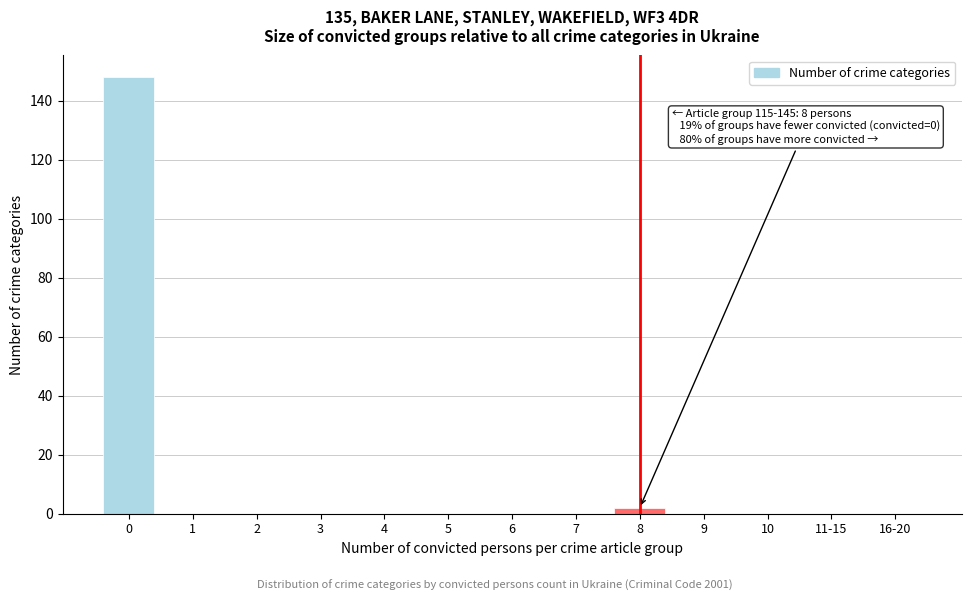

Reading left to right, extract all data points from this chart.

0=148	1=0	2=0	3=0	4=0	5=0	6=0	7=0	8=2	9=0	10=0	11-15=0	16-20=0